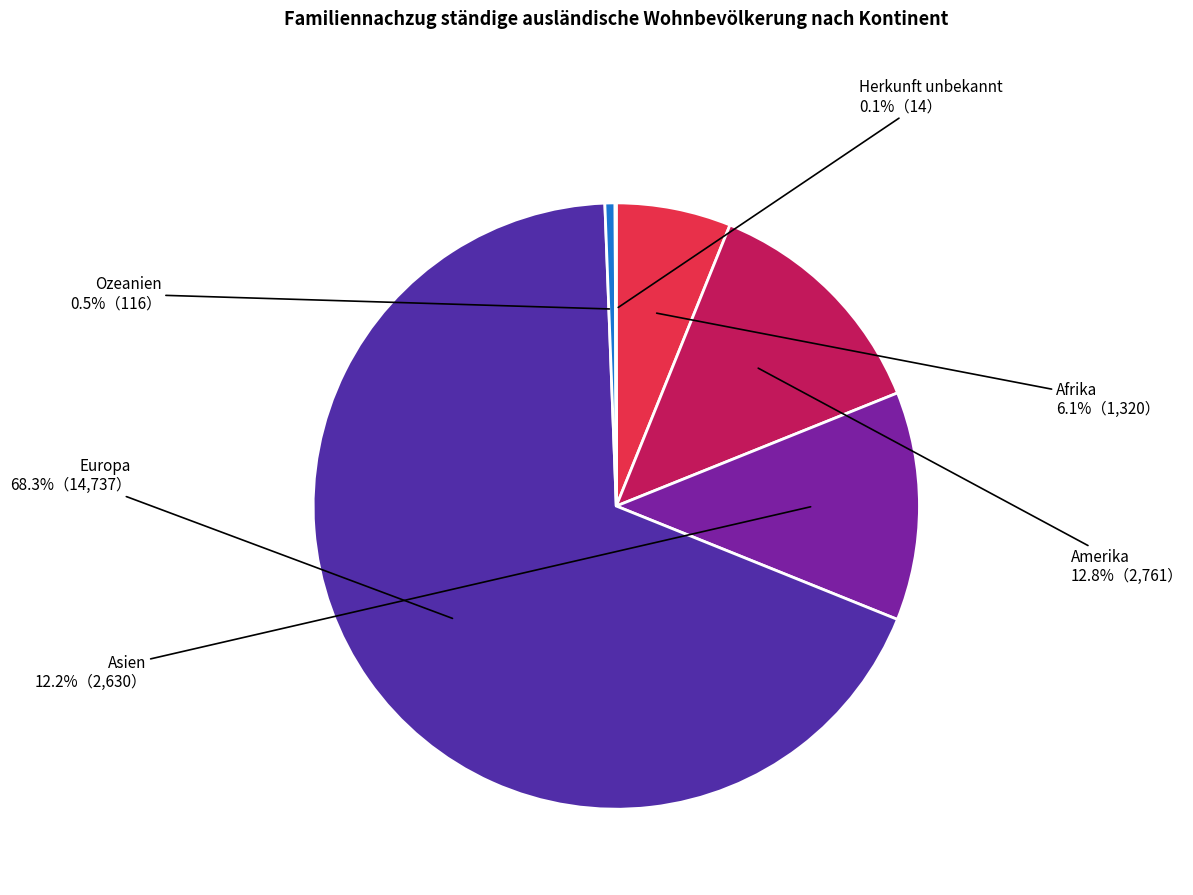

Is there any slice that represents more than half of the pie?

Yes